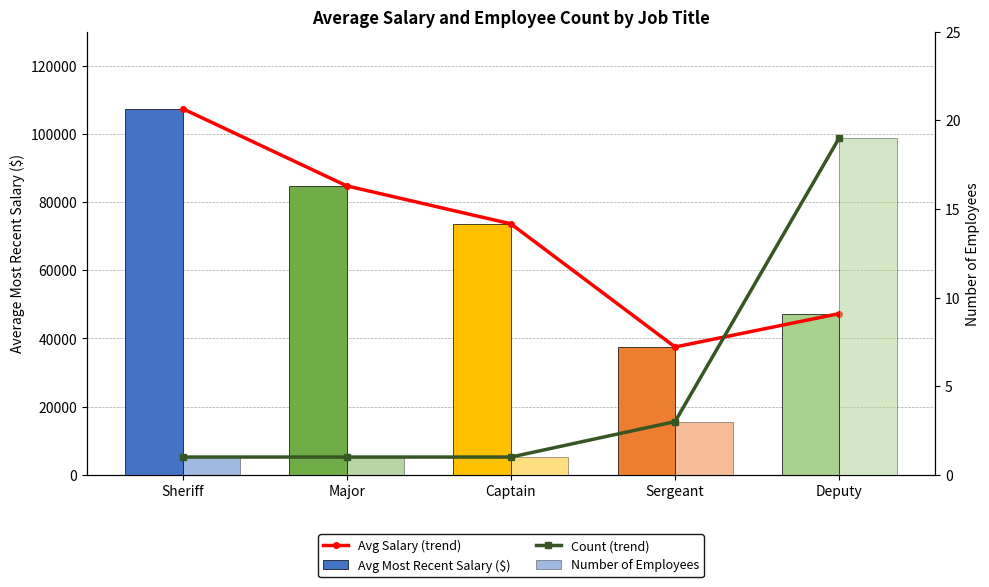

What value does the Avg Salary (trend) series have at Sheriff?

107382.4